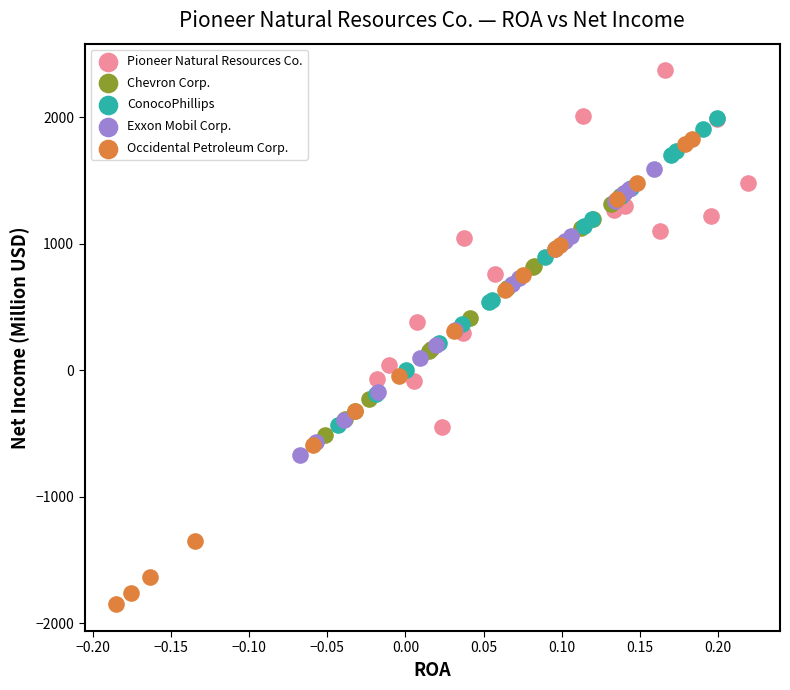

Which series reaches the minimum Y coordinate?

Occidental Petroleum Corp.